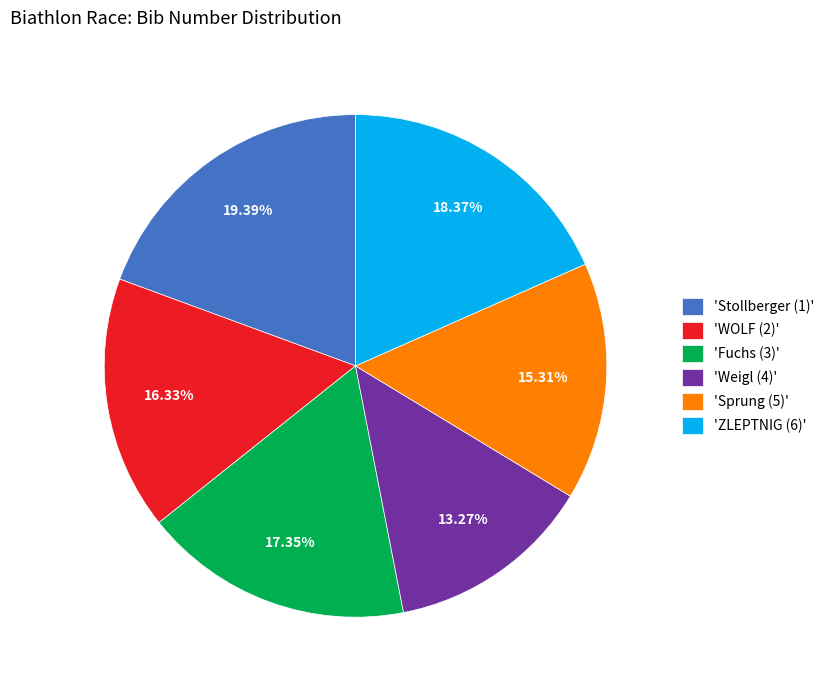

Combined, do 'ZLEPTNIG (6)' and 'Weigl (4)' account for over 50%?

No